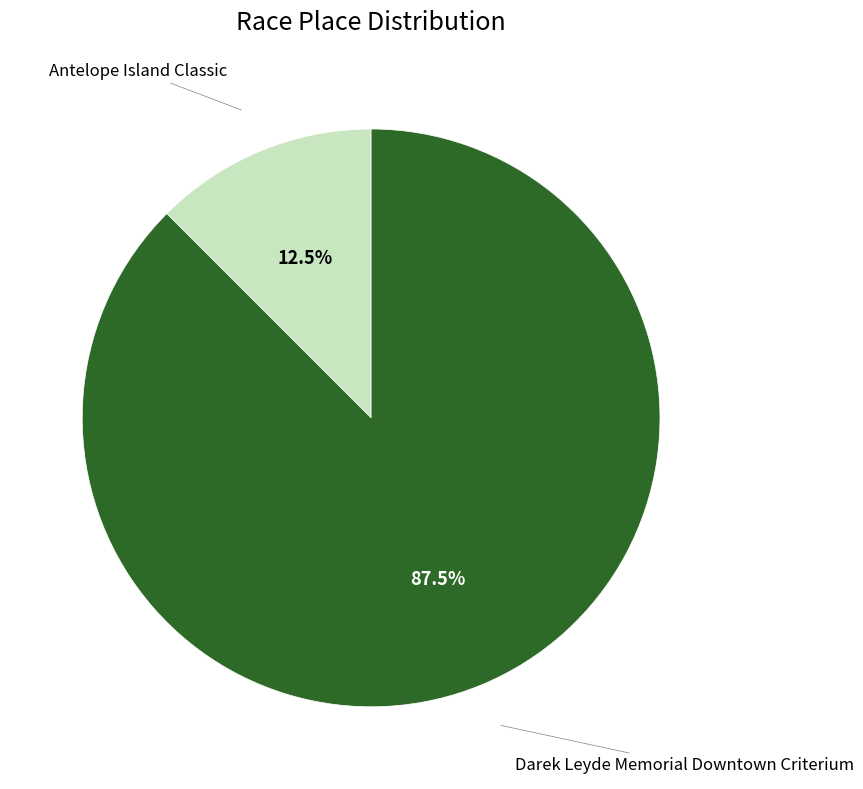

Does any single category account for the majority?

Yes